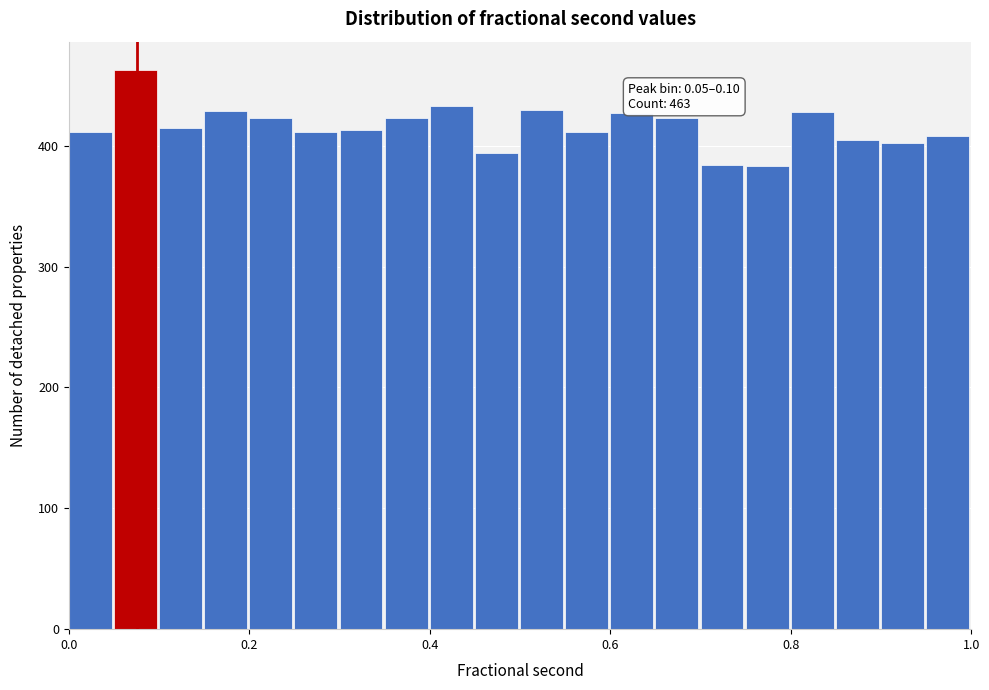

Read against the x-axis, roughly where is the centre of the tallest bar?

0.08